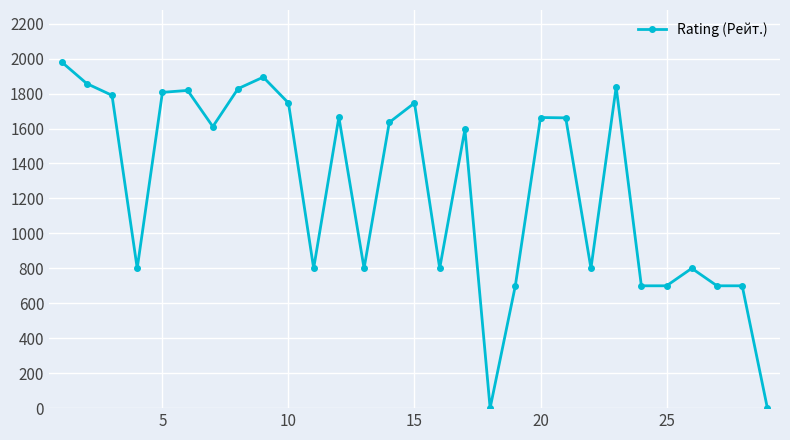

What is the difference between the maximum and minimum values?

1981